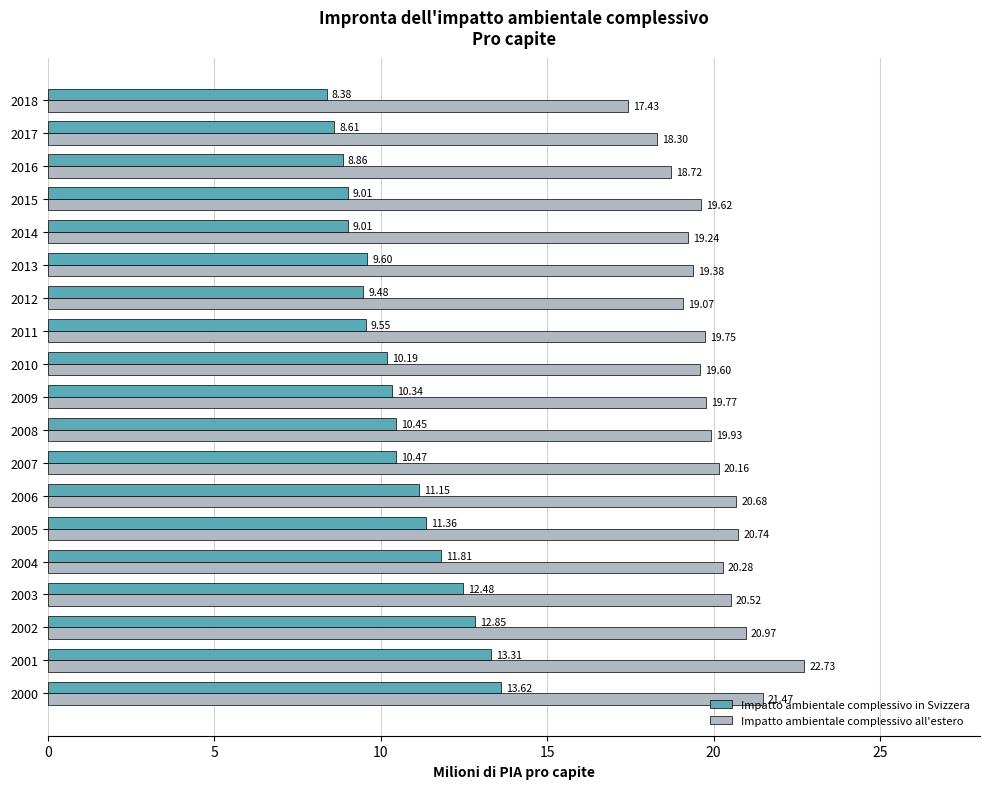

What is the difference between the highest and lowest values at 2002?

8.1